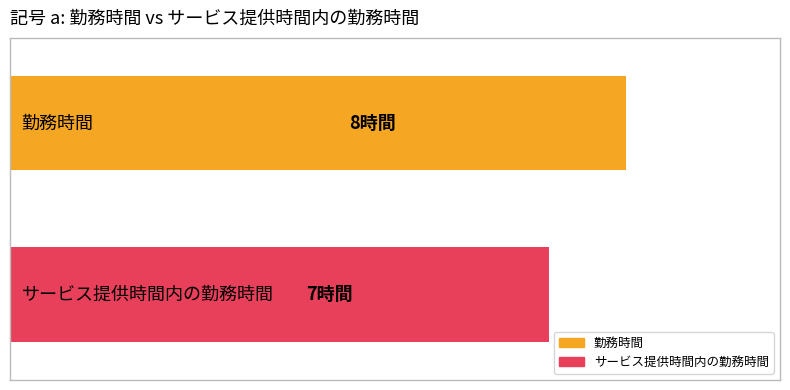

What are all the series names shown in the legend?

勤務時間, サービス提供時間内の勤務時間